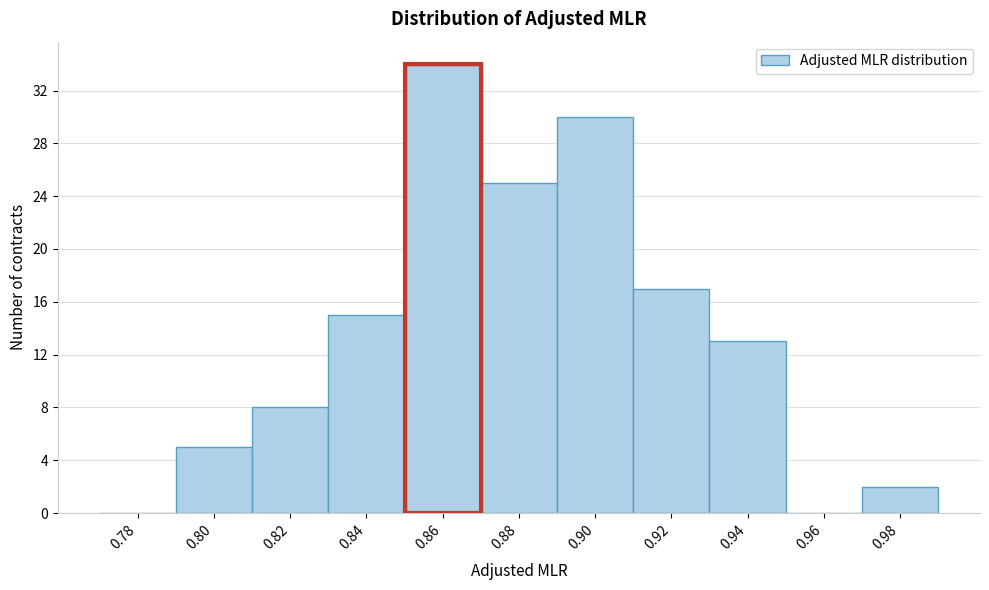

Reading left to right, extract all data points from this chart.

0.78=0	0.80=5	0.82=8	0.84=15	0.86=34	0.88=25	0.90=30	0.92=17	0.94=13	0.96=0	0.98=2